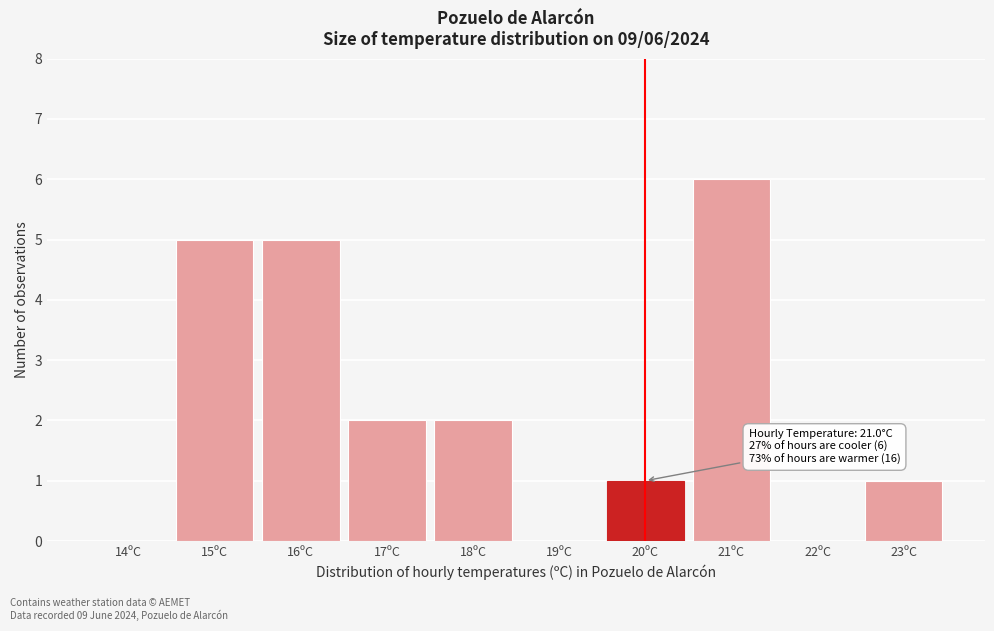

Reading left to right, extract all data points from this chart.

14ºC=0	15ºC=5	16ºC=5	17ºC=2	18ºC=2	19ºC=0	20ºC=1	21ºC=6	22ºC=0	23ºC=1